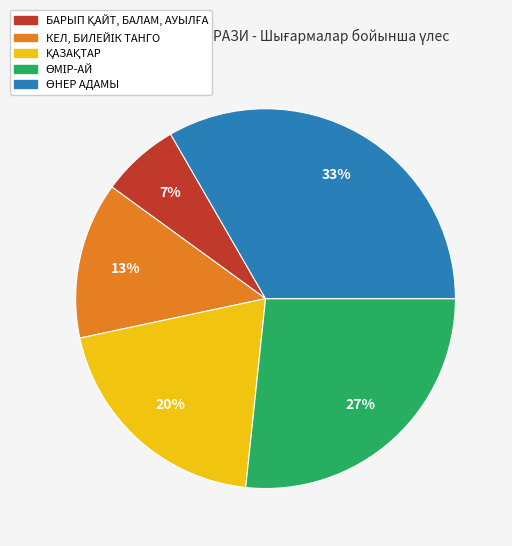

To the nearest percent, what is the average slice percentage?

20%